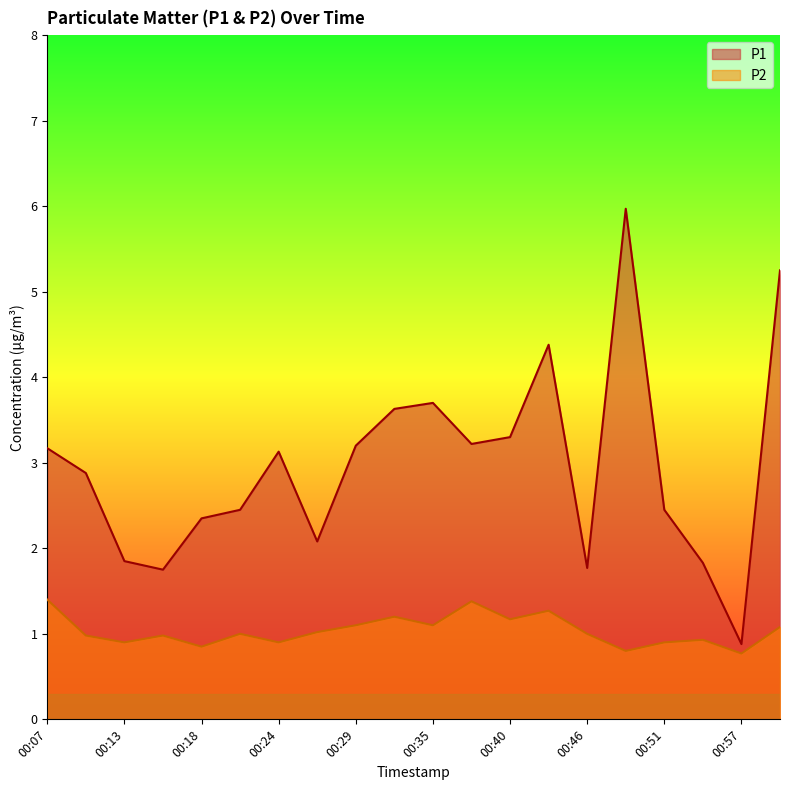

Which series has the largest total across all categories?

P1